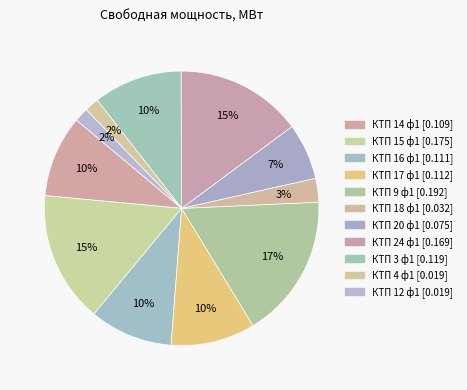

Count the number of slices in the pie.

11